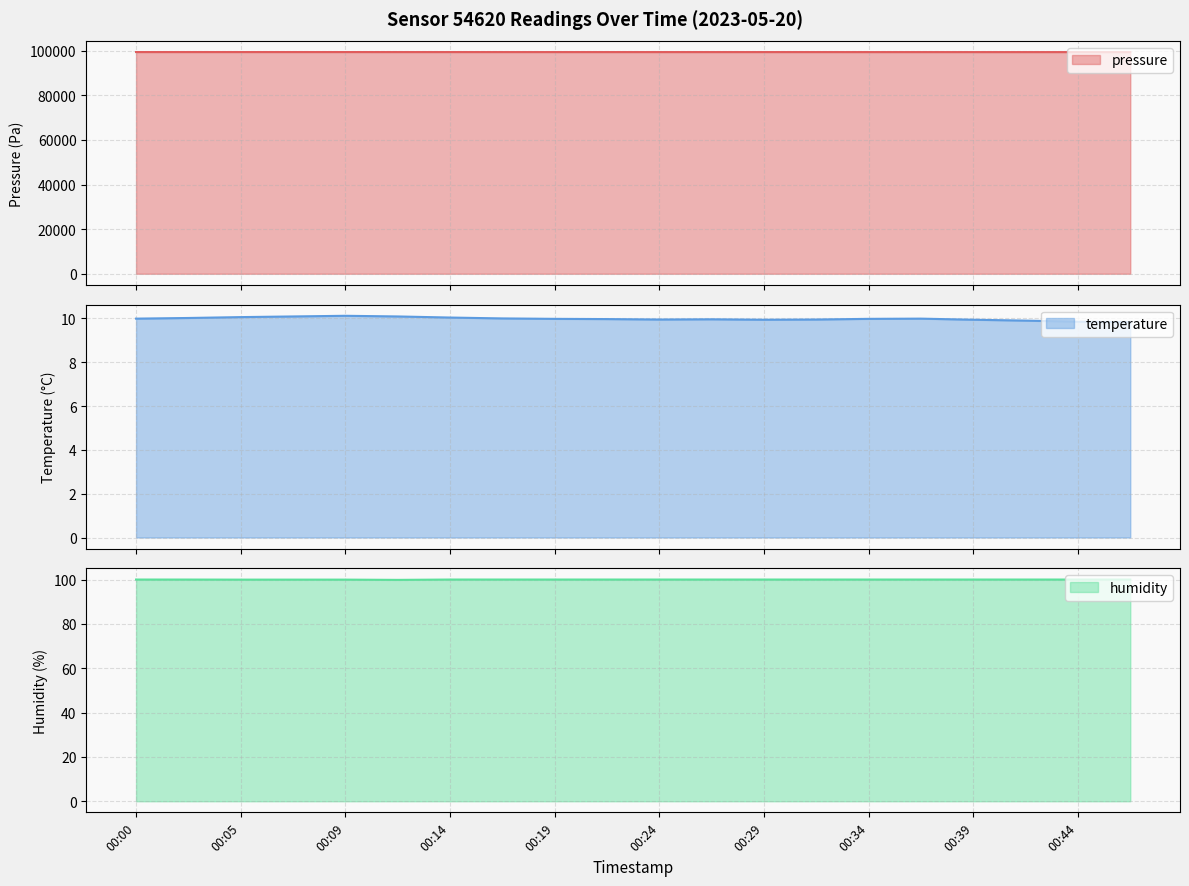

List the series in order of their peak value, lowest first.

temperature, humidity, pressure